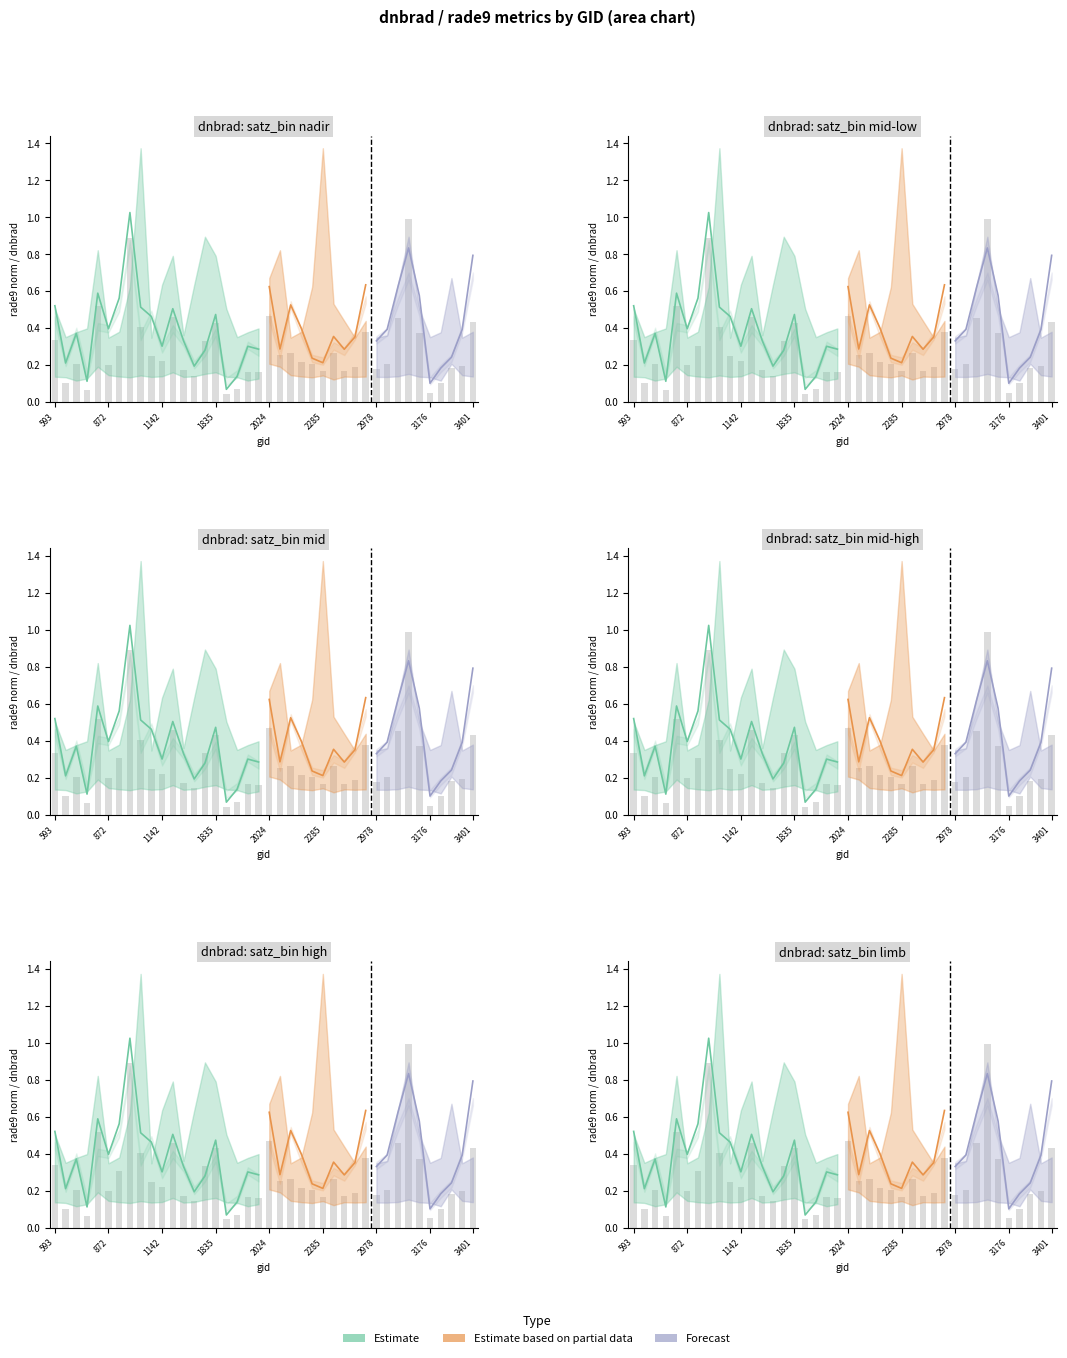

How many bars are there in each group?

6